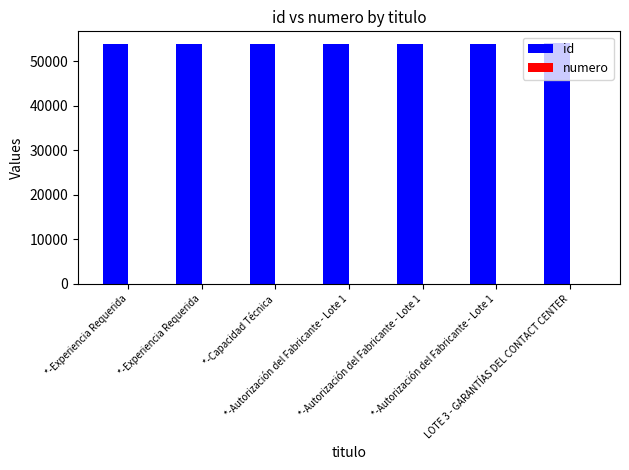

How many series are shown in this chart?

2